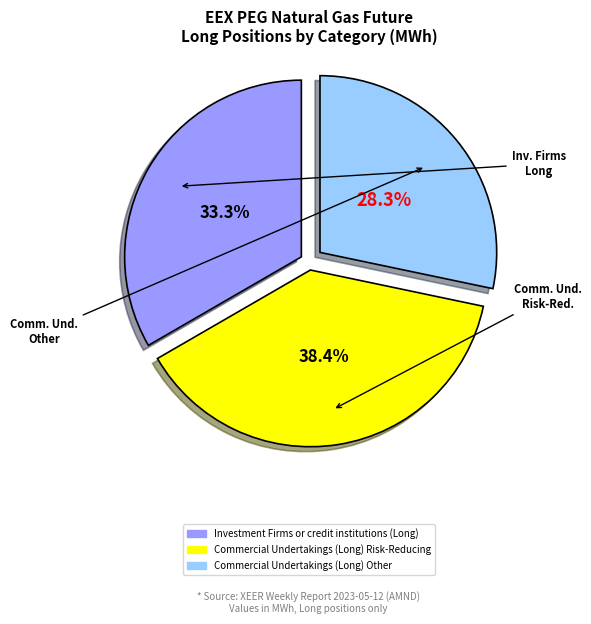

To the nearest percent, what portion does Investment Firms or credit institutions (Long) represent?

33%